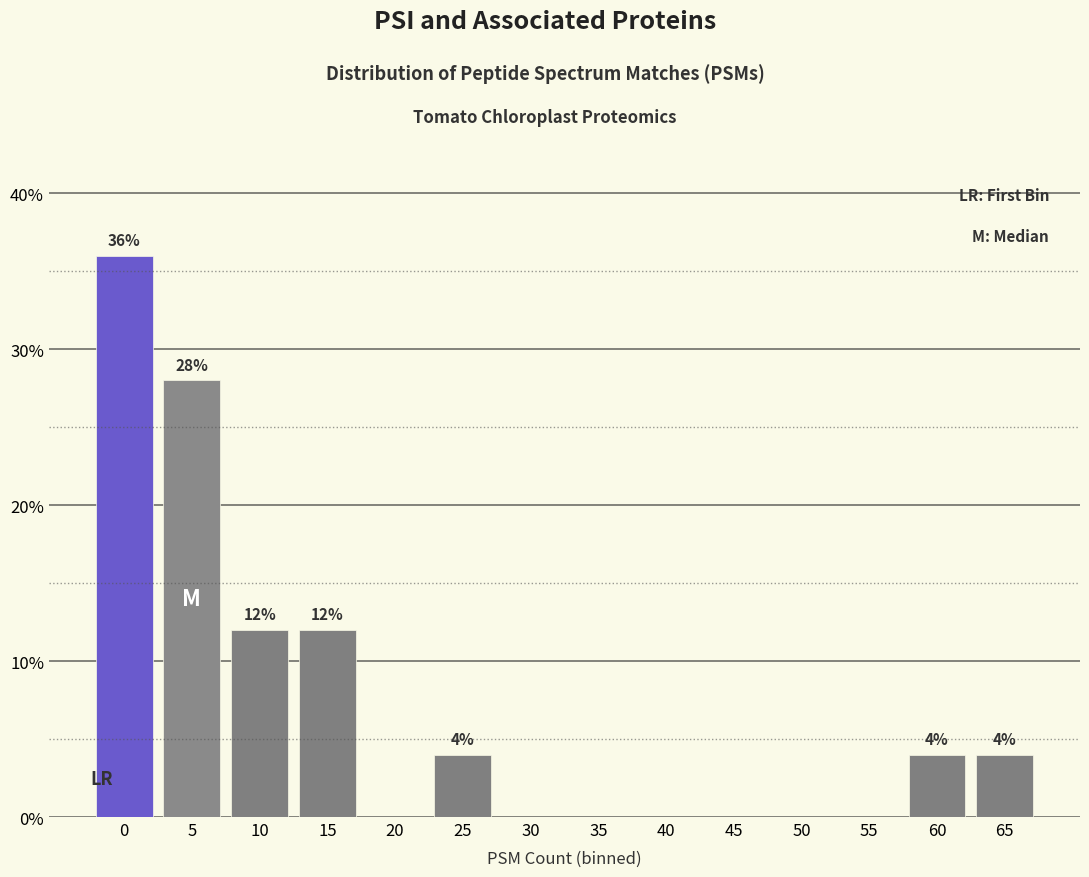

Reading left to right, extract all data points from this chart.

0=36.0	5=28.0	10=12.0	15=12.0	20=0.0	25=4.0	30=0.0	35=0.0	40=0.0	45=0.0	50=0.0	55=0.0	60=4.0	65=4.0